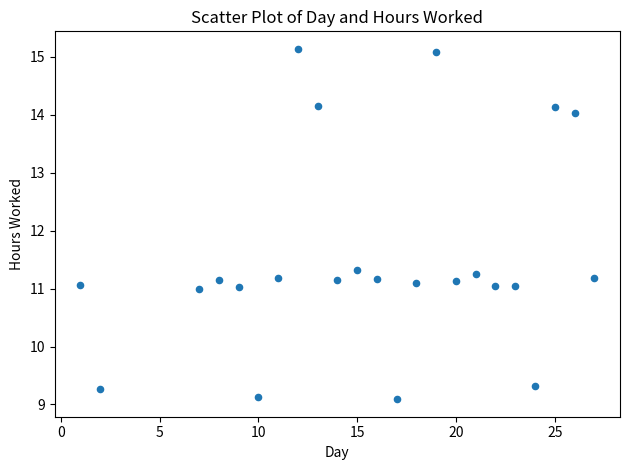

What Y value in the scatter plot is closest to 12?

11.3